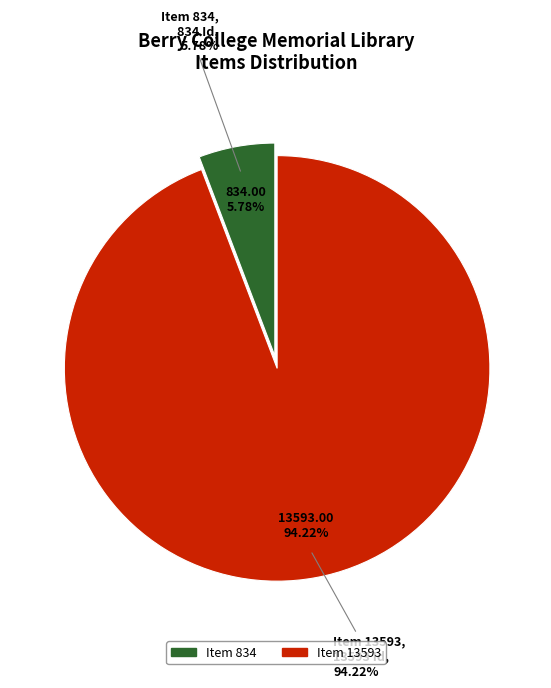

To the nearest percent, what portion does Item 13593 represent?

94%